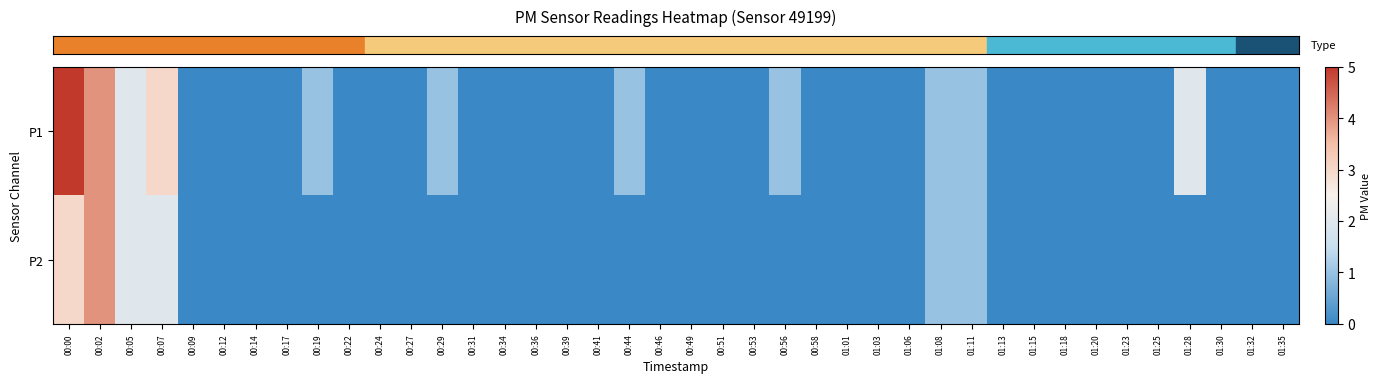

Which label corresponds to the smallest value in the chart?

00:09